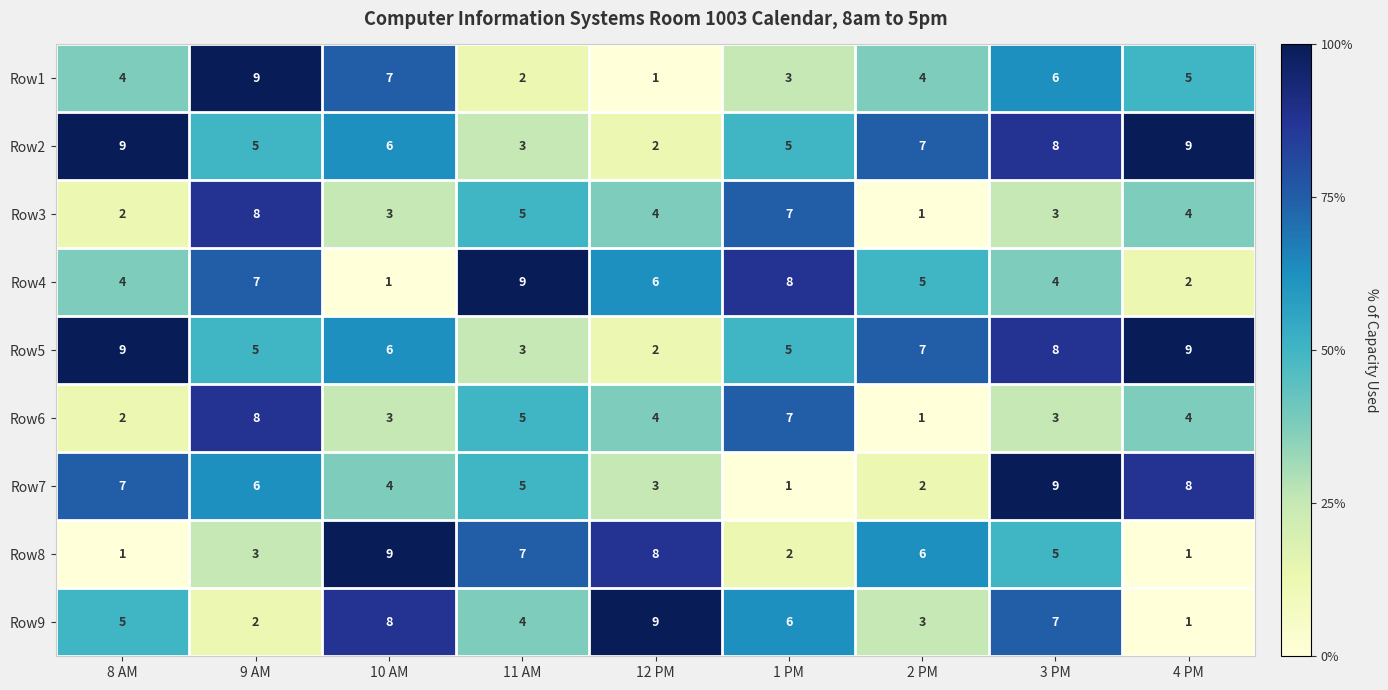

What is the difference between the highest and lowest values at 3 PM?

6